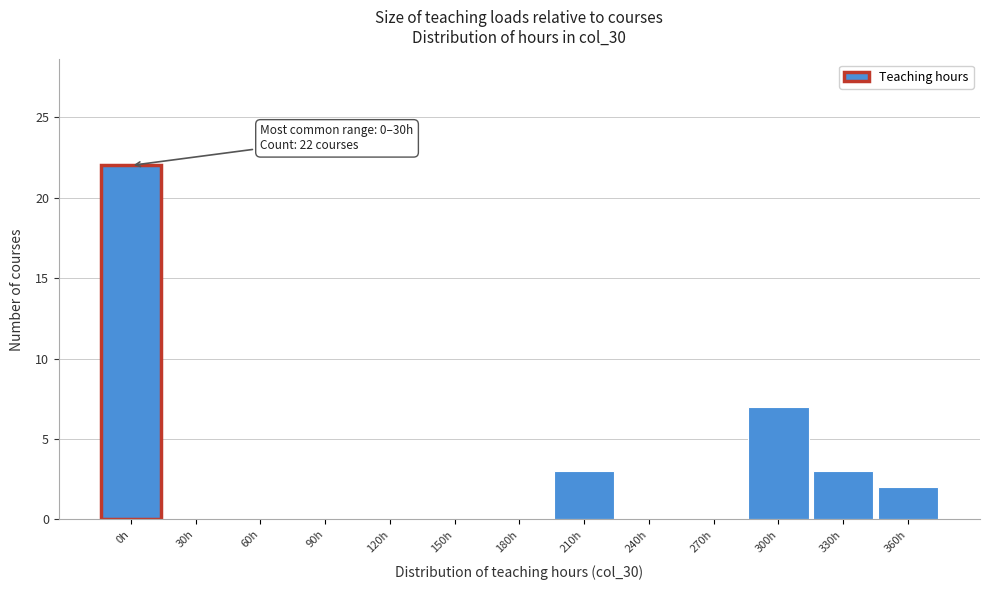

Reading left to right, extract all data points from this chart.

0h=22	30h=0	60h=0	90h=0	120h=0	150h=0	180h=0	210h=3	240h=0	270h=0	300h=7	330h=3	360h=2